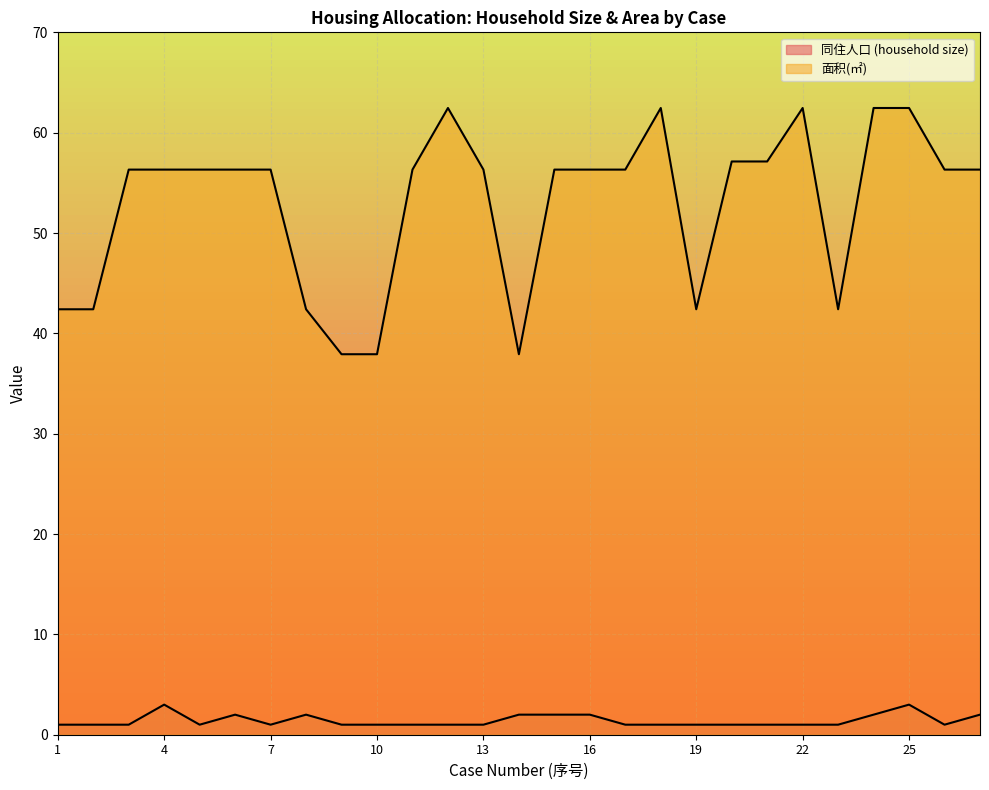

Reading right to left, extract all data points from this chart.

同住人口 (household size): 27=2.0	26=1.0	25=3.0	24=2.0	23=1.0	22=1.0	21=1.0	20=1.0	19=1.0	18=1.0	17=1.0	16=2.0	15=2.0	14=2.0	13=1.0	12=1.0	11=1.0	10=1.0	9=1.0	8=2.0	7=1.0	6=2.0	5=1.0	4=3.0	3=1.0	2=1.0	1=1.0
面积(㎡): 27=56.3	26=56.3	25=62.5	24=62.5	23=42.4	22=62.5	21=57.1	20=57.1	19=42.4	18=62.5	17=56.3	16=56.3	15=56.3	14=37.9	13=56.3	12=62.5	11=56.3	10=37.9	9=37.9	8=42.4	7=56.3	6=56.3	5=56.3	4=56.3	3=56.3	2=42.4	1=42.4